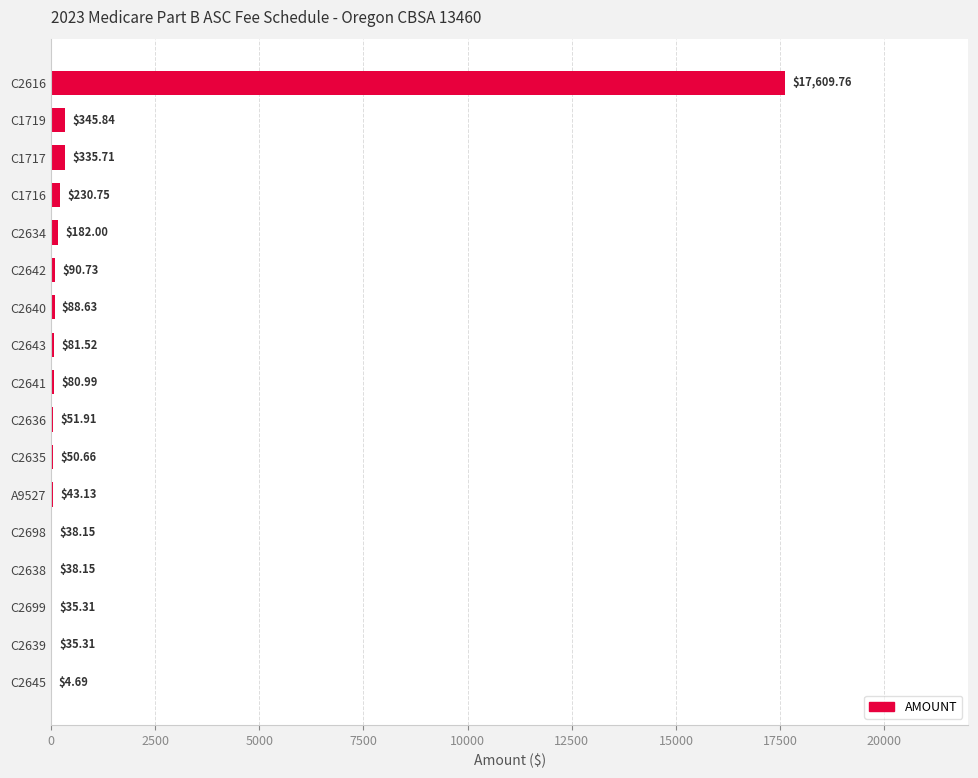

What is the change in value from C2639 to C2698?

+2.8